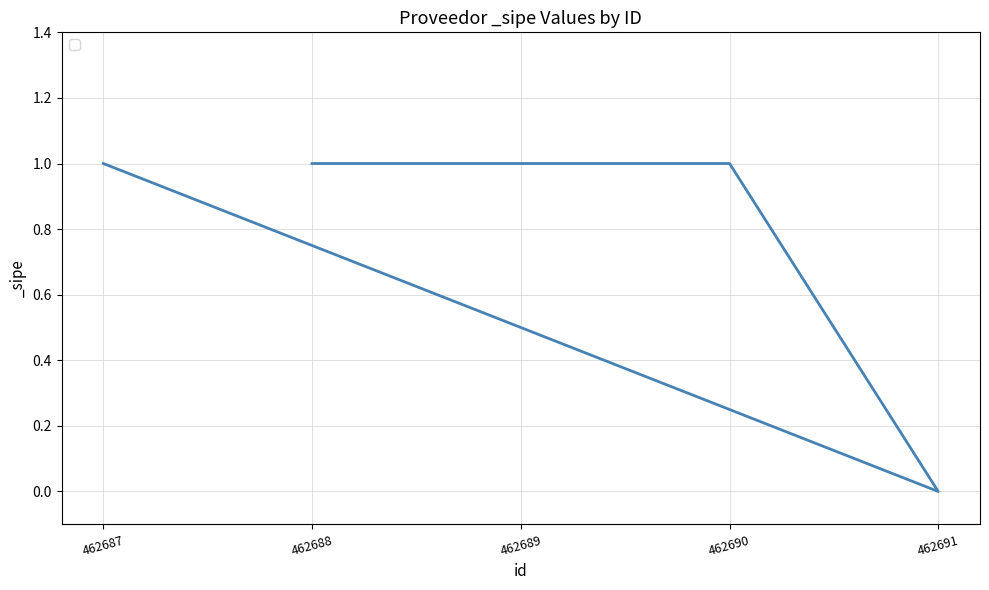

At which category does the data reach its first local valley?

462691